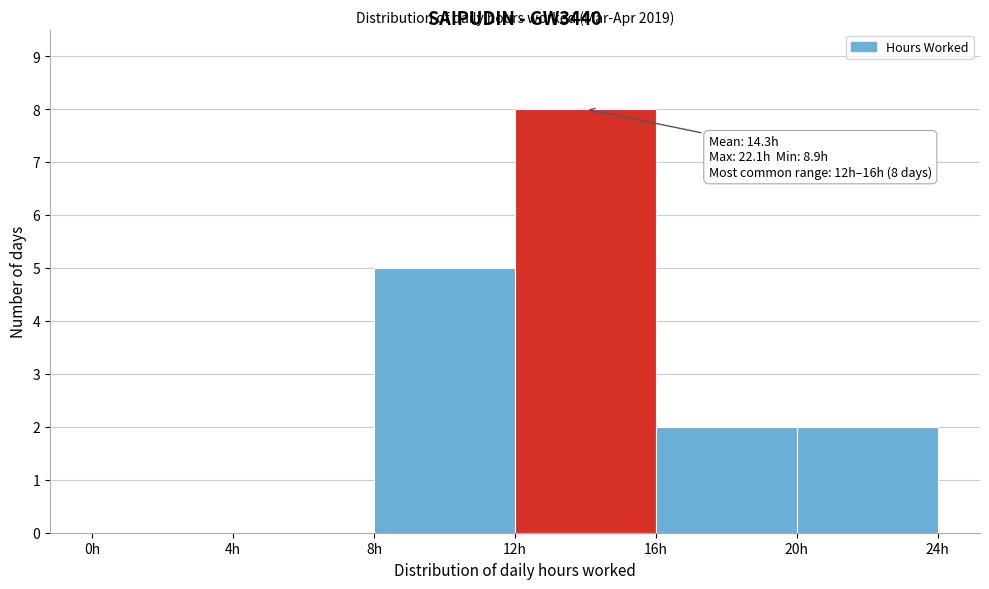

Which range on the x-axis has the tallest bar?

12 to 16